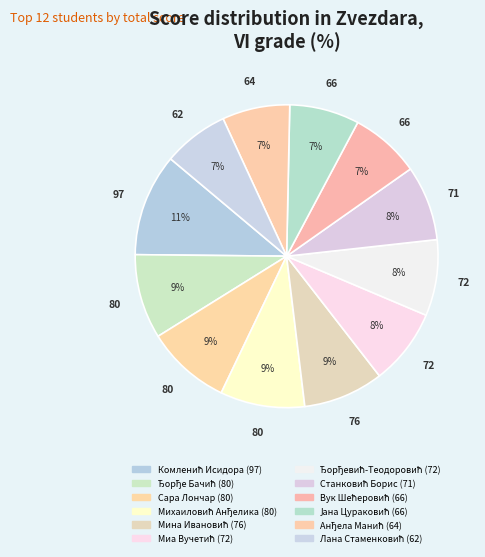

Which slice is the smallest?

Лана Стаменковић (62)